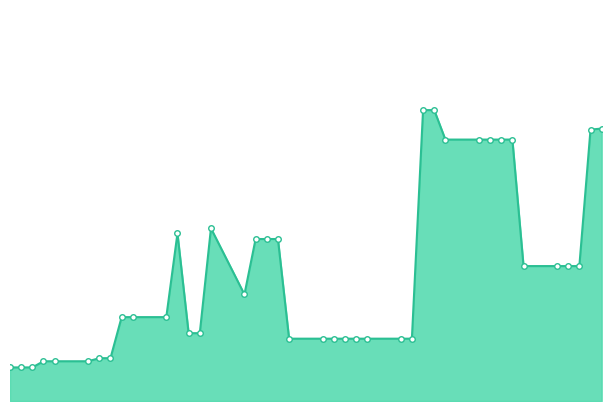

Does the chart have visible grid lines?

No